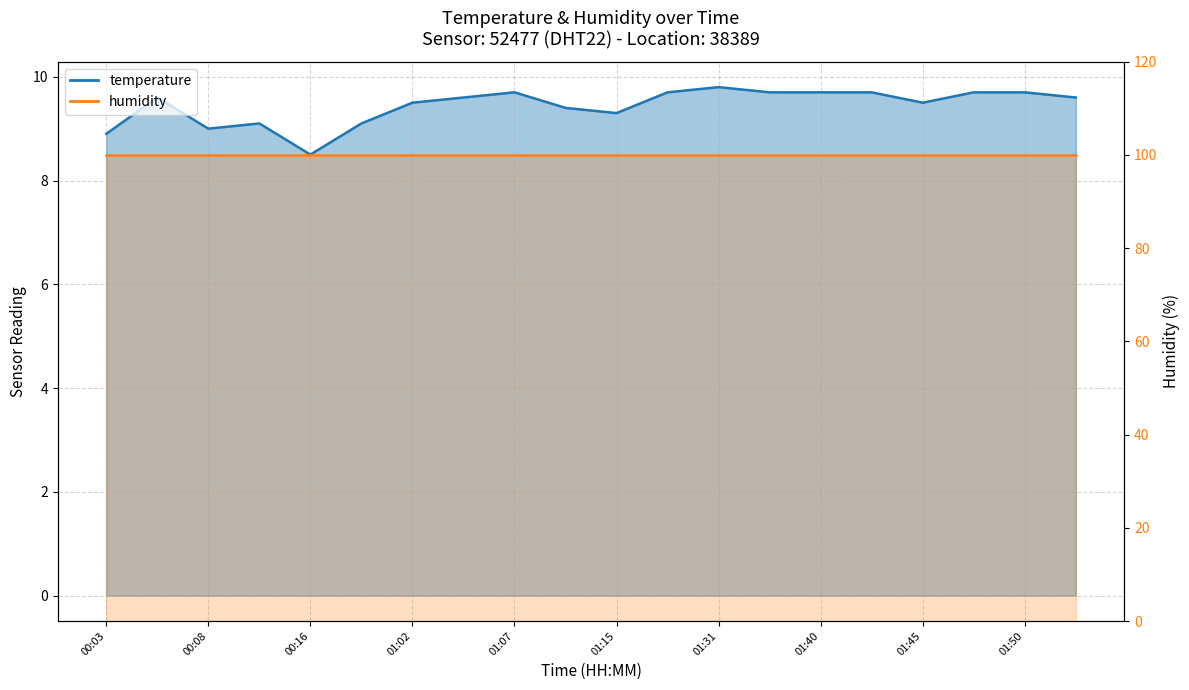

List the labels in order of value, largest first.

01:31, 01:07, 01:17, 01:37, 01:40, 01:42, 01:47, 01:50, 00:06, 01:05, 01:53, 01:02, 01:45, 01:10, 01:15, 00:11, 00:18, 00:08, 00:03, 00:16